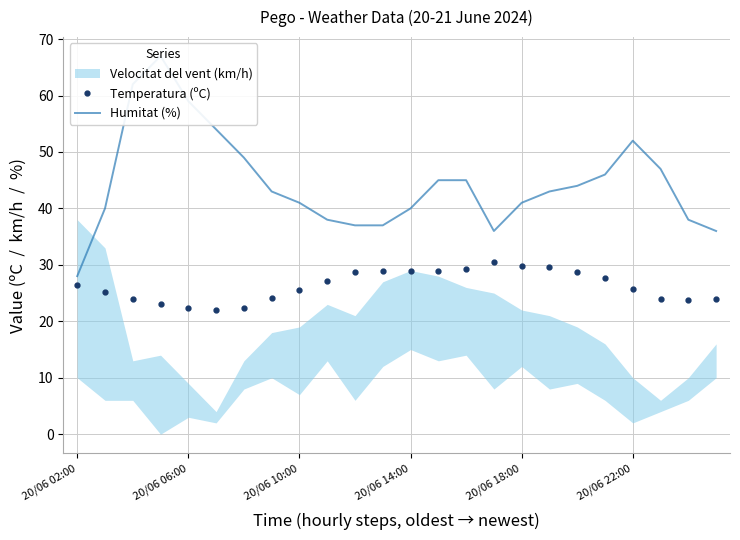

True or false: Humitat (%) has more than 2 points higher than both neighbors.

False